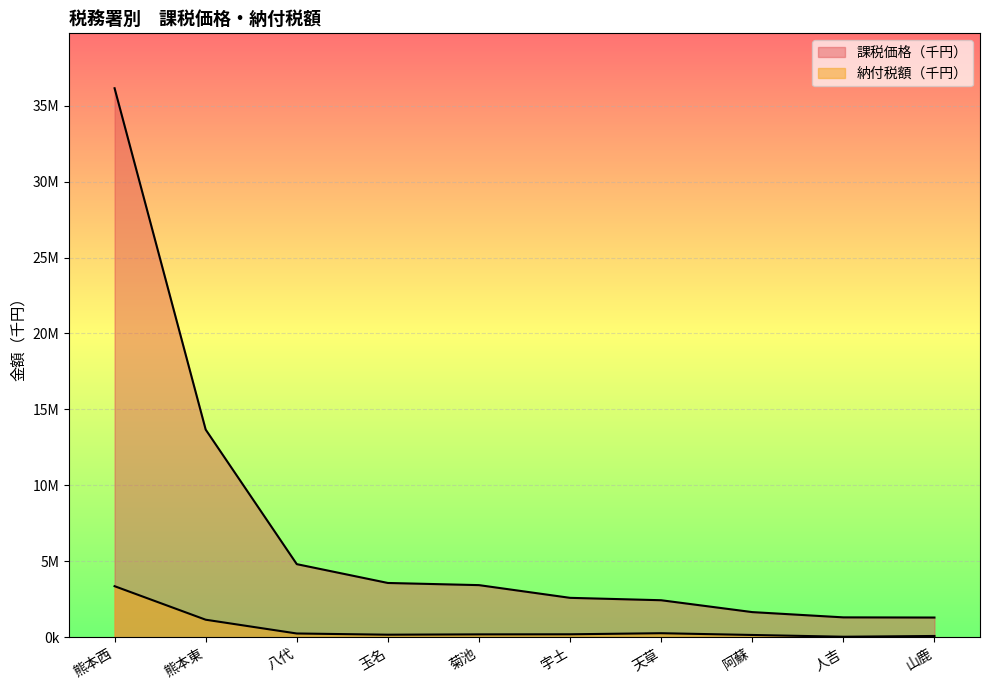

Reading right to left, what are all the values shown in this chart?

課税価格（千円）: 1303631	1314840	1661509	2442605	2599882	3436781	3579045	4818003	13672974	36141524
納付税額（千円）: 89844	40088	156374	271217	201109	195390	173984	253276	1160300	3367001